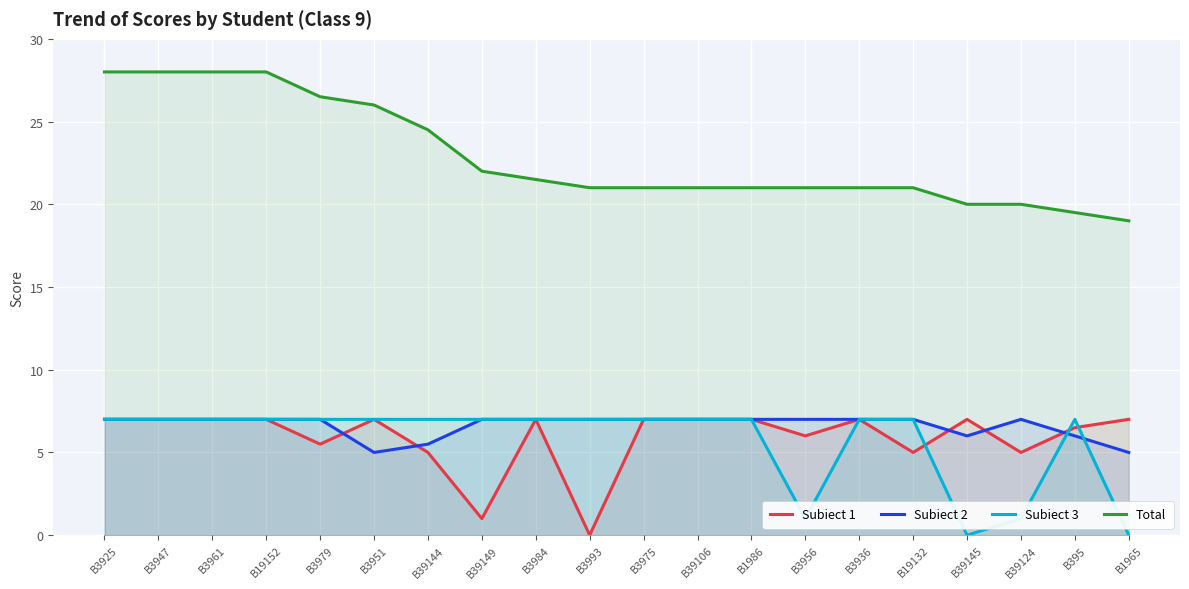

Is the value of Subiect 2 at B19152 greater than the value of Total at B39106?

No